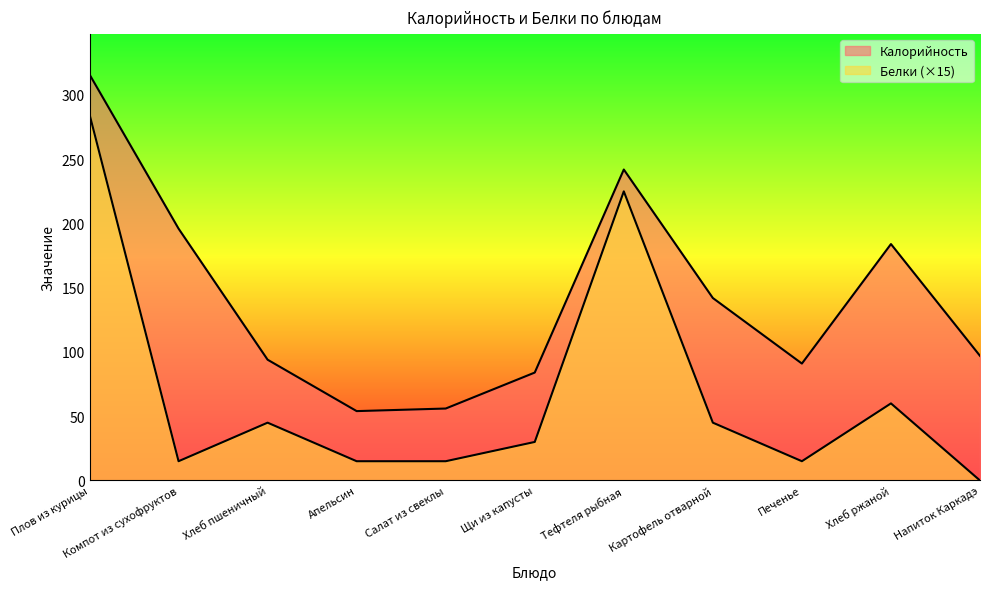

At how many categories does at least one series exceed 243?

1